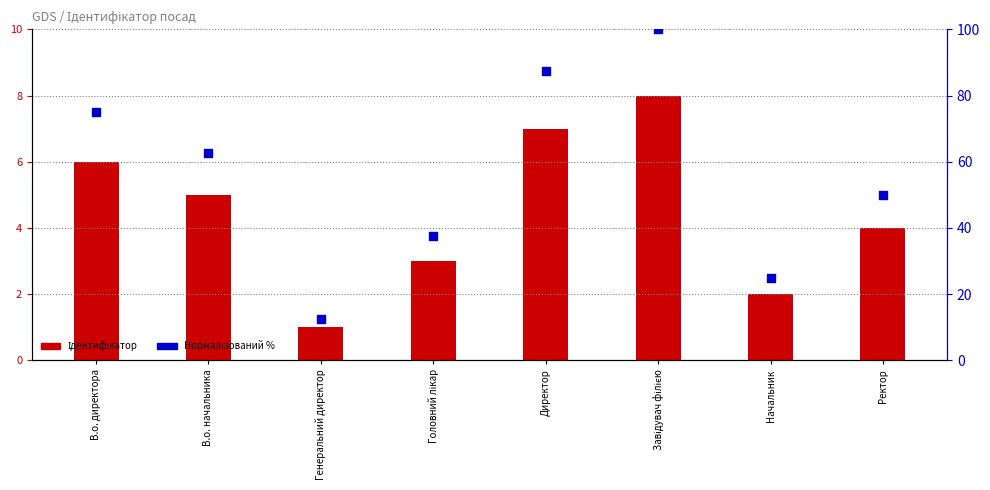

Which series has the largest total across all categories?

Нормалізований %